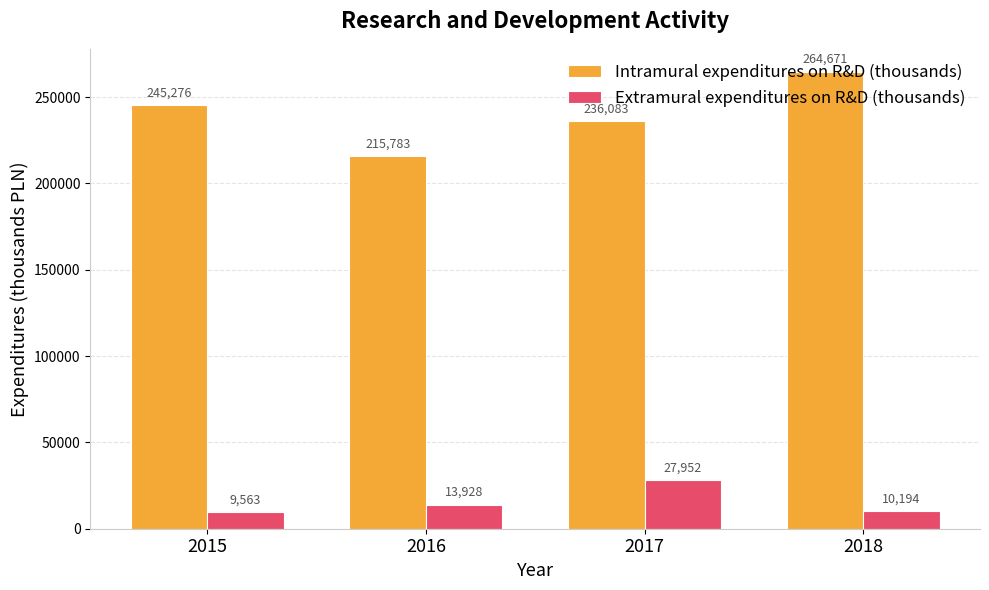

Which series changed the most between 2015 and 2016?

Intramural expenditures on R&D (thousands)